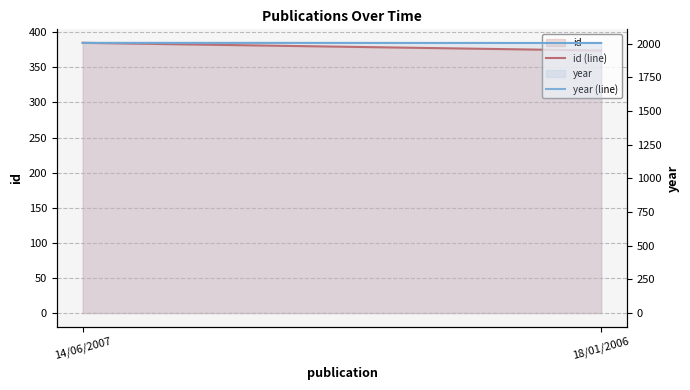

Is it true that id (line) equals 385 at 14/06/2007?

True